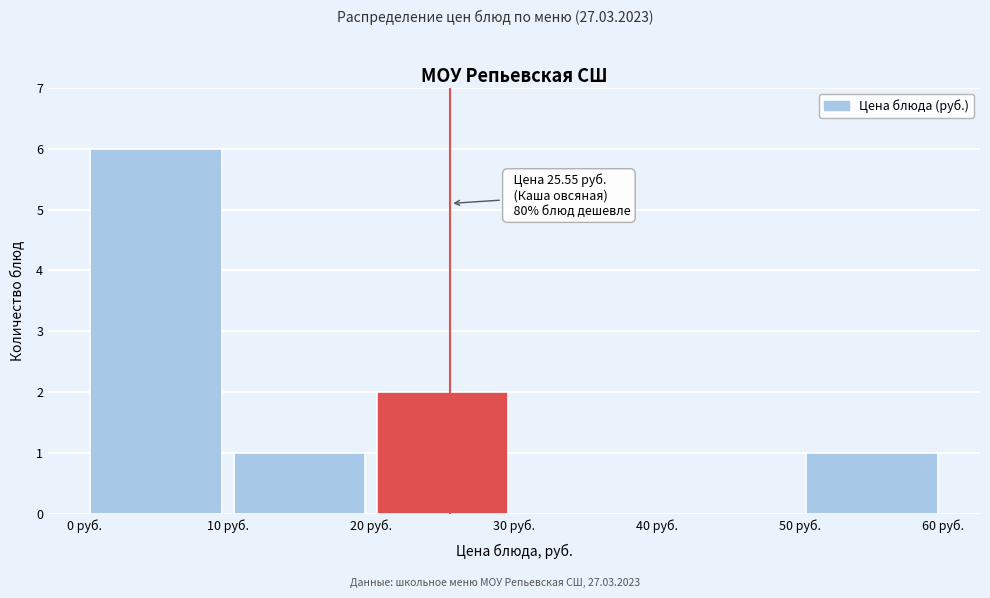

Over which range of the x-axis is the bar tallest?

0 to 10